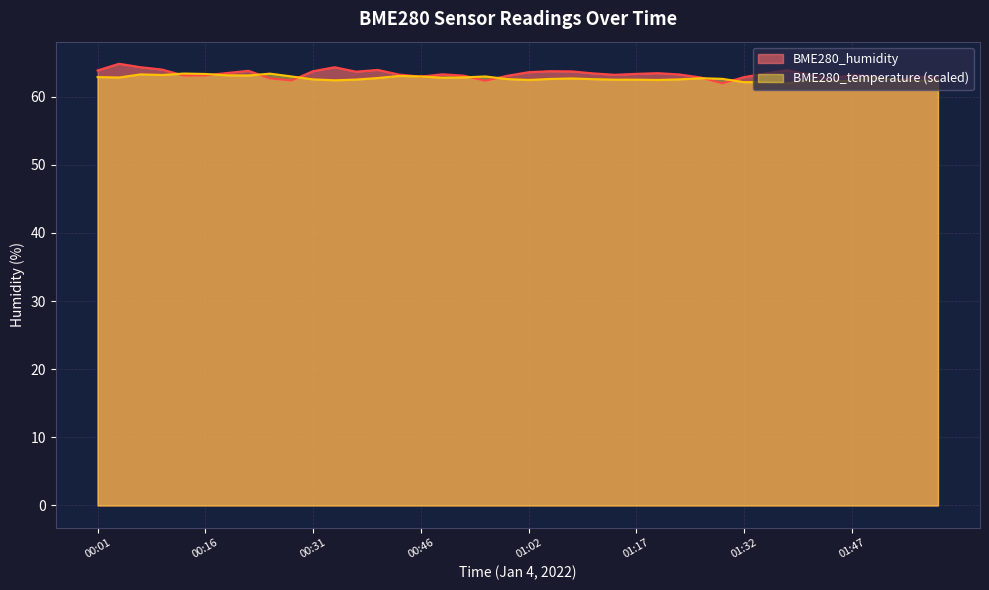

Reading left to right, what are all the values shown in this chart?

BME280_humidity: 00:01=63.8	00:04=64.8	00:07=64.3	00:10=64.0	00:13=63.1	00:16=63.1	00:19=63.5	00:22=63.8	00:25=62.7	00:28=62.4	00:31=63.7	00:34=64.3	00:37=63.6	00:40=63.9	00:43=63.2	00:46=62.9	00:49=63.3	00:52=63.1	00:56=62.3	00:59=63.0	01:02=63.6	01:05=63.7	01:08=63.7	01:11=63.4	01:14=63.2	01:17=63.3	01:20=63.4	01:23=63.2	01:26=62.8	01:29=61.9	01:32=62.9	01:35=63.4	01:38=63.9	01:41=63.2	01:44=62.6	01:47=63.2	01:50=62.9	01:53=62.4	01:56=62.9	01:59=62.8
BME280_temperature: 00:01=62.9	00:04=62.8	00:07=63.3	00:10=63.2	00:13=63.4	00:16=63.3	00:19=63.1	00:22=63.1	00:25=63.4	00:28=62.9	00:31=62.5	00:34=62.4	00:37=62.5	00:40=62.7	00:43=63.0	00:46=62.9	00:49=62.8	00:52=62.8	00:56=62.9	00:59=62.6	01:02=62.4	01:05=62.6	01:08=62.7	01:11=62.6	01:14=62.5	01:17=62.5	01:20=62.4	01:23=62.5	01:26=62.7	01:29=62.6	01:32=62.1	01:35=62.1	01:38=61.9	01:41=62.4	01:44=62.2	01:47=62.3	01:50=62.8	01:53=62.5	01:56=62.3	01:59=62.4